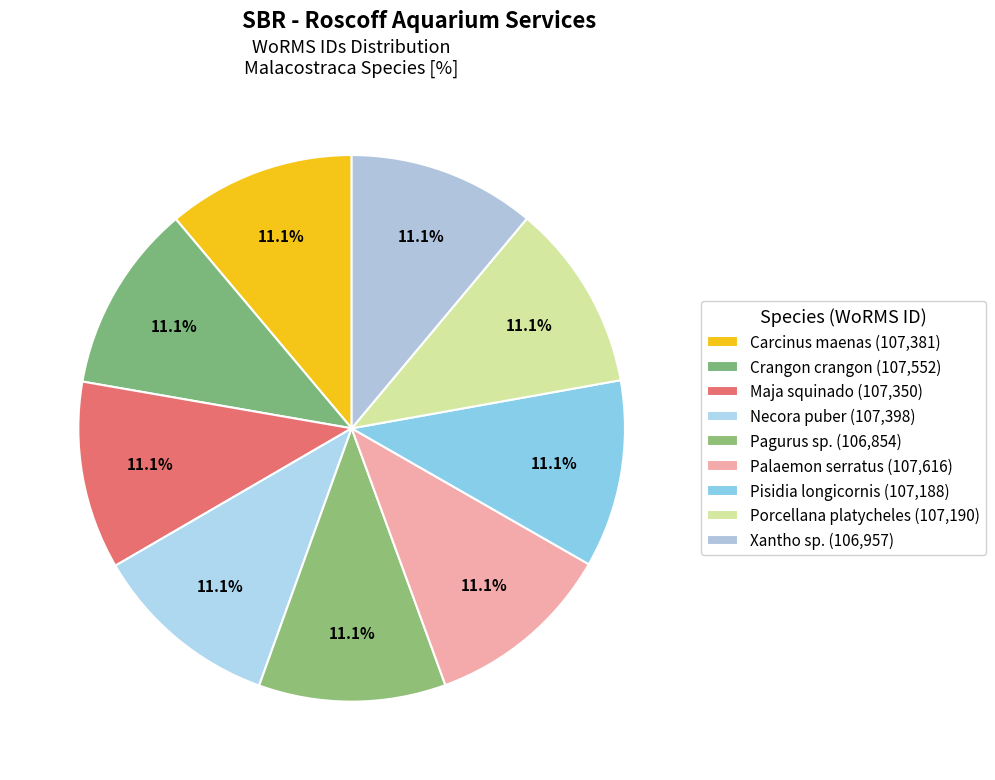

Count the number of slices in the pie.

9